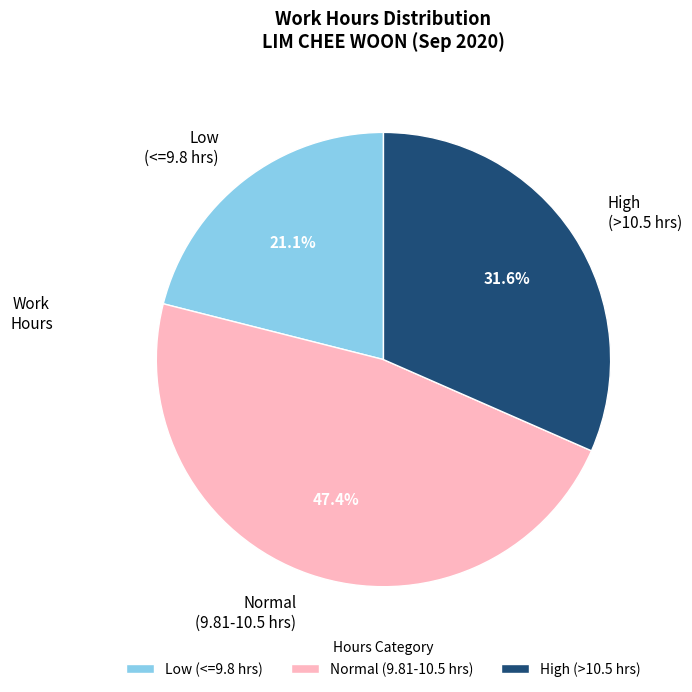

Which slice is the smallest?

Low (<=9.8 hrs)